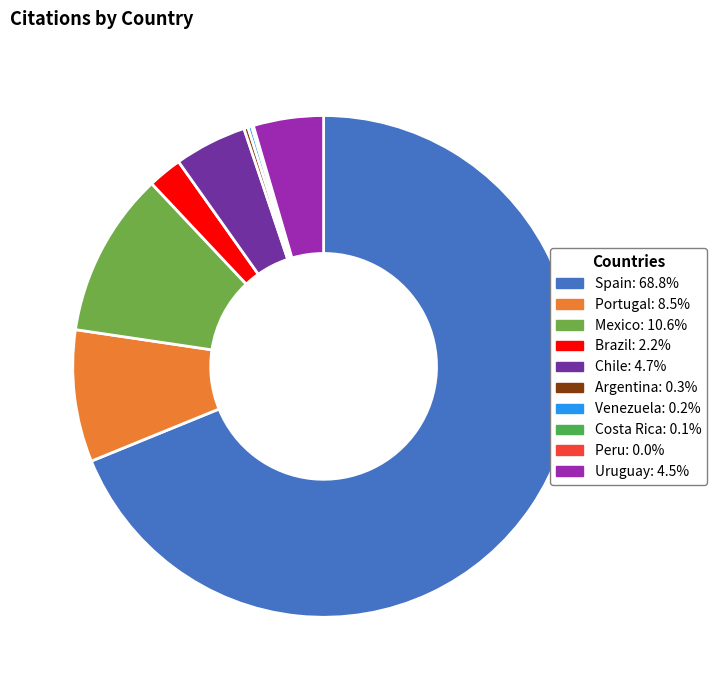

Is there a majority slice in this chart?

Yes